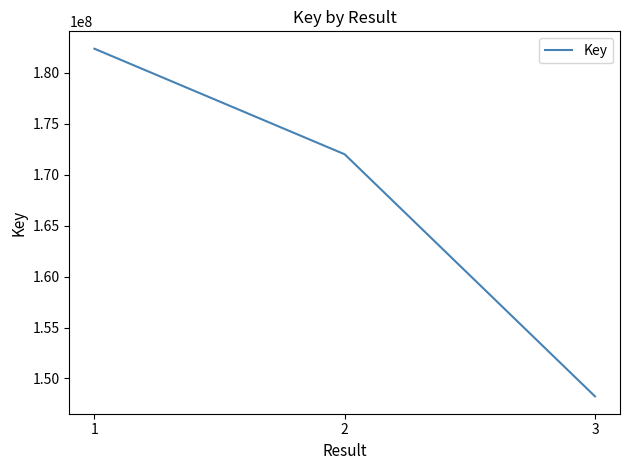

At which category does the chart reach its minimum across all series?

3